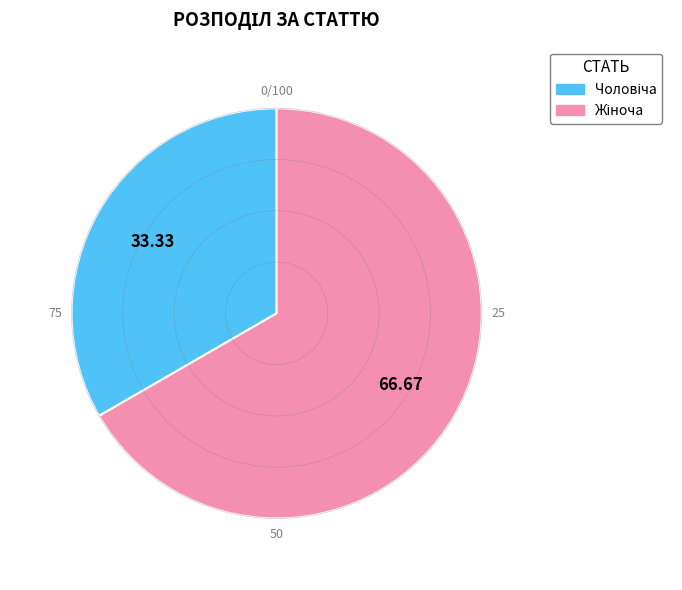

Count the number of slices in the pie.

2